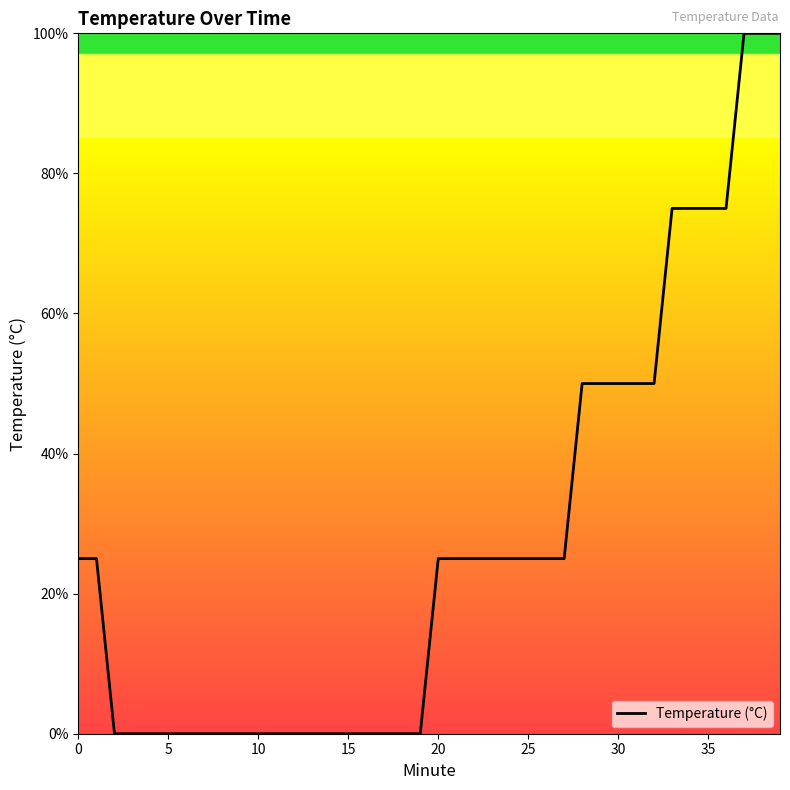

What is the greatest value displayed?

100